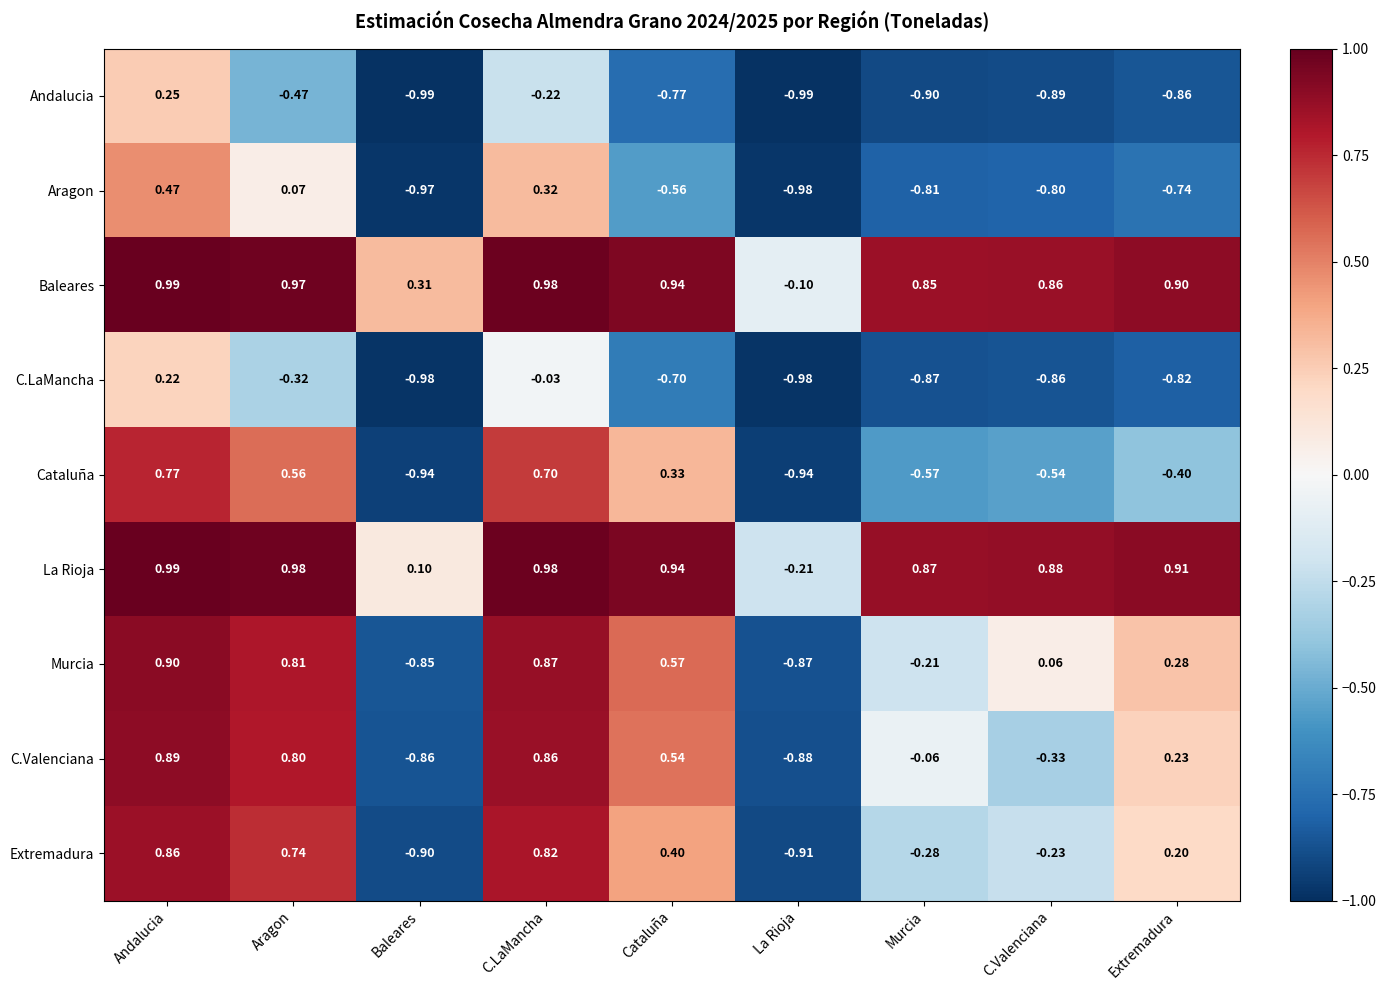

Which category has the highest value in the Cataluña series?

Andalucia